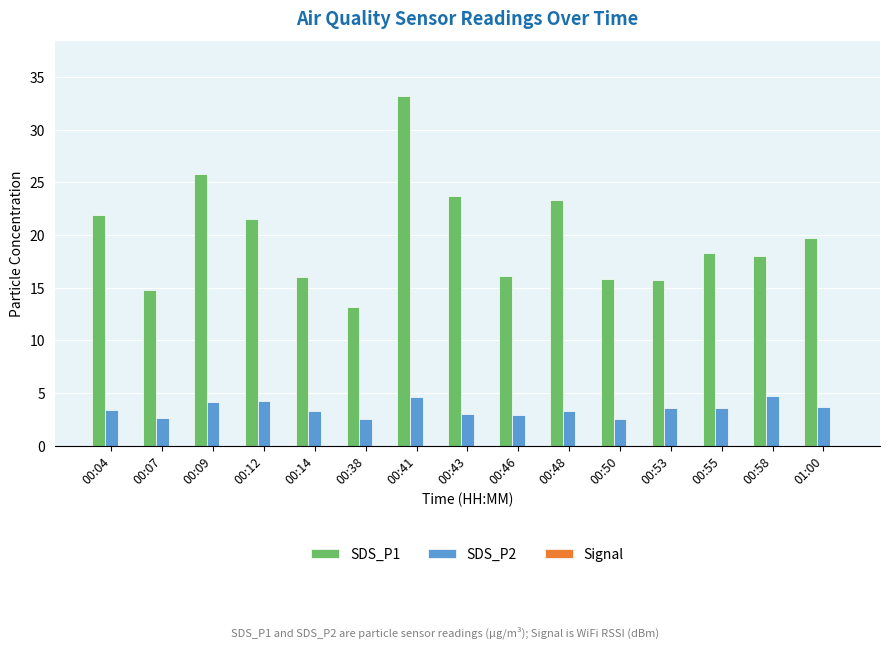

What is the label of the 5th bar from the right?

00:50